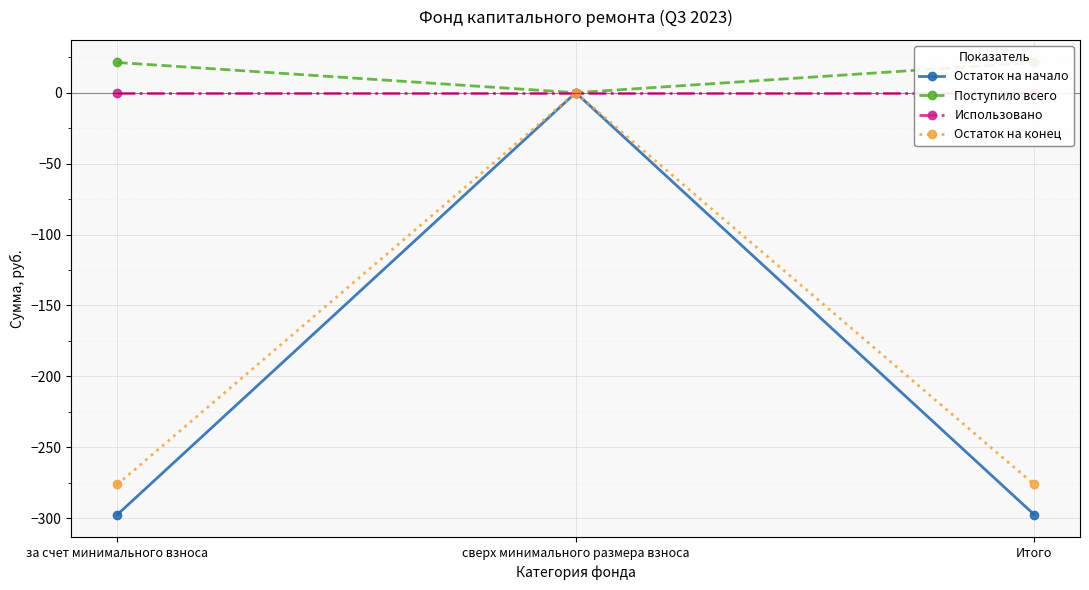

How many data points in Поступило всего are above 21?

2